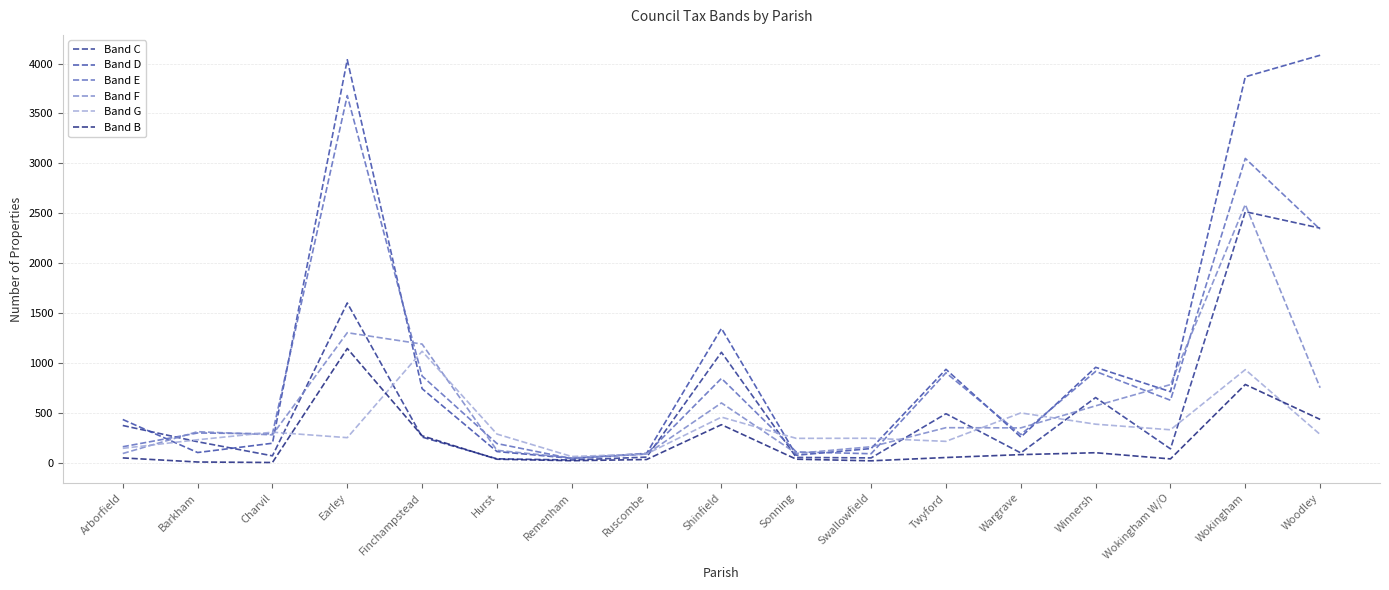

Where is the first local minimum for Band B?

Charvil